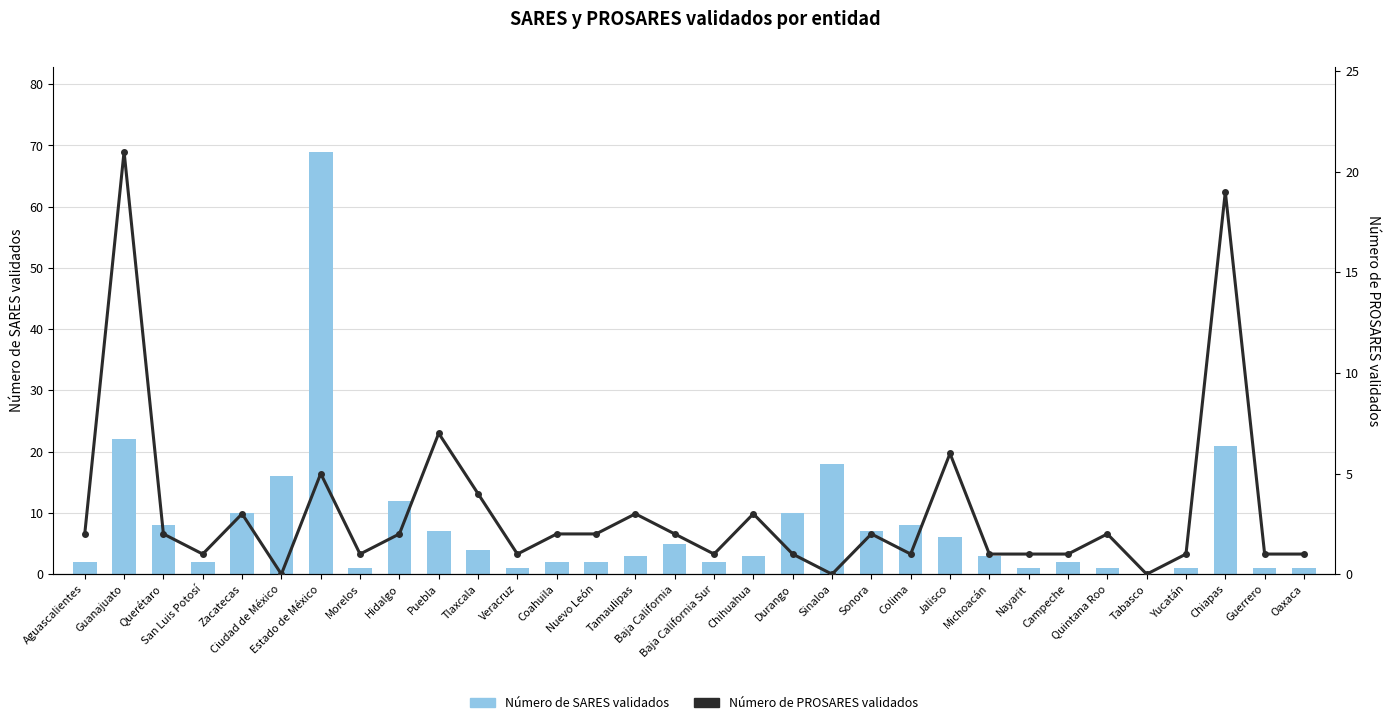

Between Guanajuato and Nayarit, which series saw the biggest shift?

Número de SARES validados